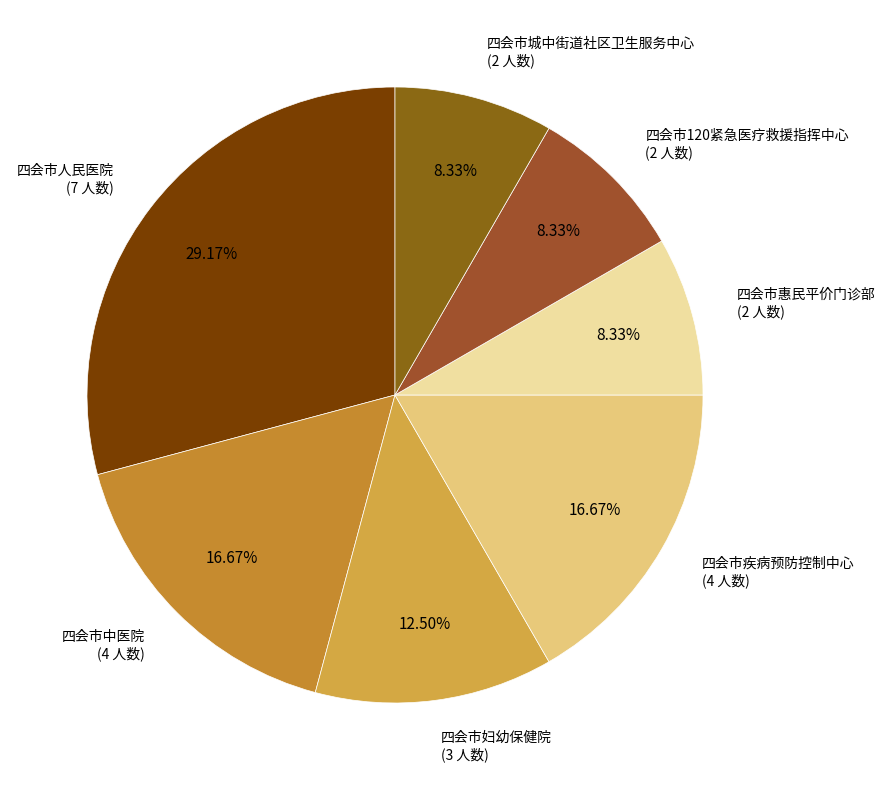

How many slices are in this pie chart?

7